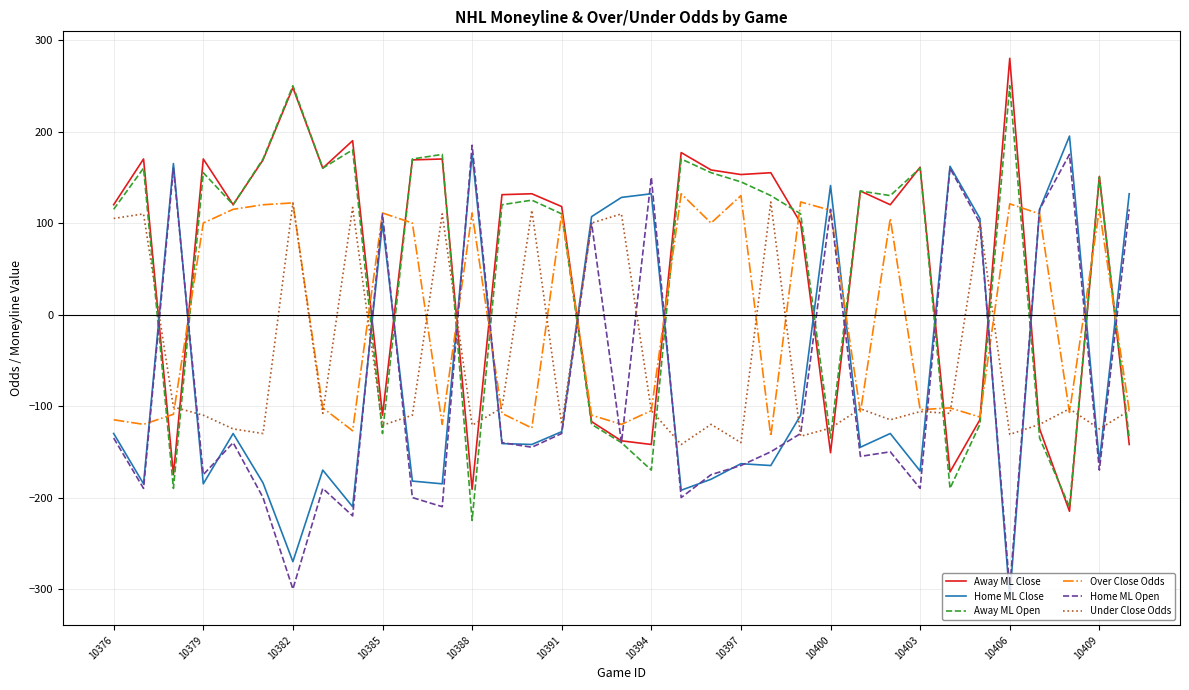

What is the minimum value for Under Close Odds?

-142